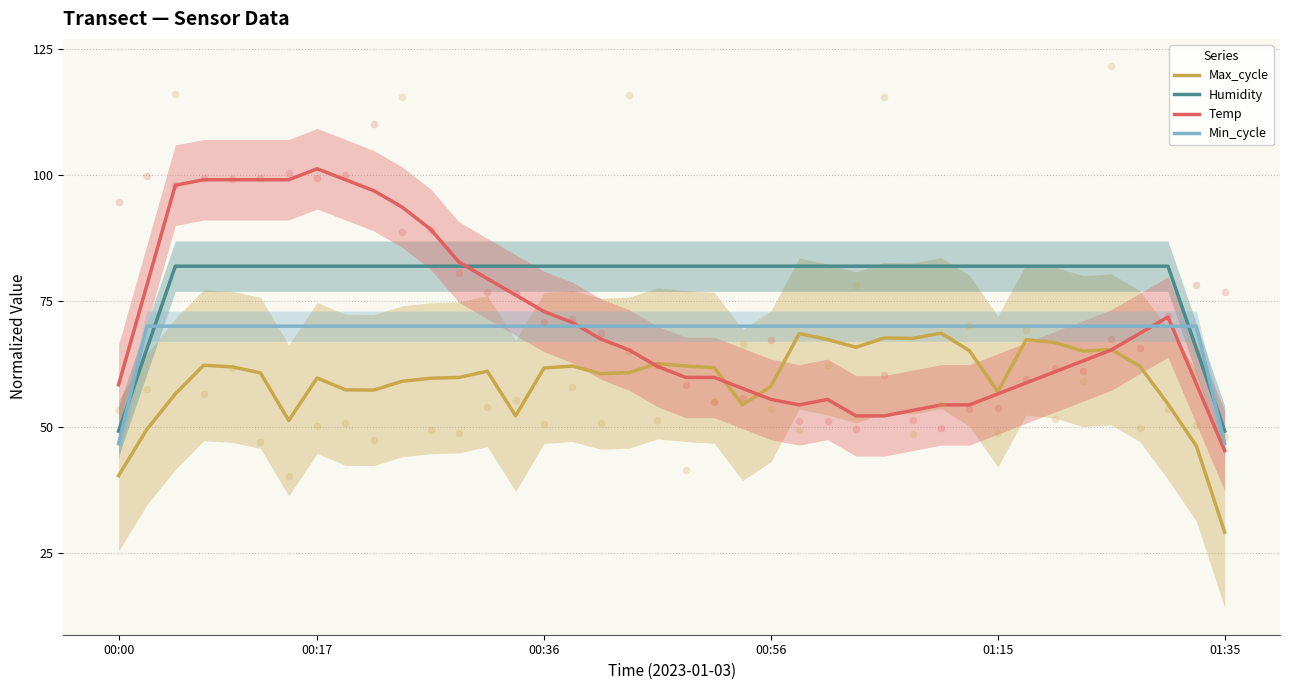

Is the value of Humidity at 34 greater than the value of Temp at 32?

Yes